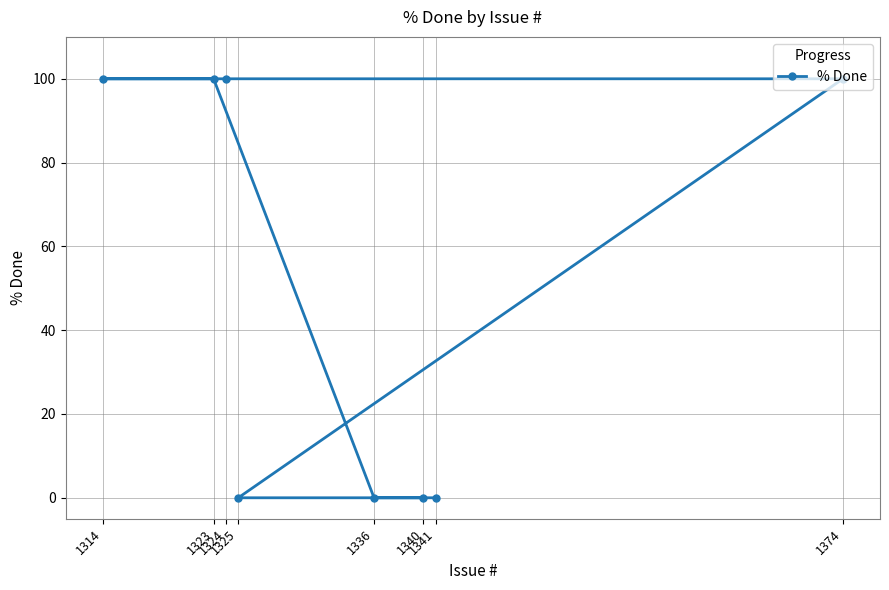

List the labels in order of value, largest first.

1374, 1324, 1314, 1323, 1340, 1325, 1336, 1341